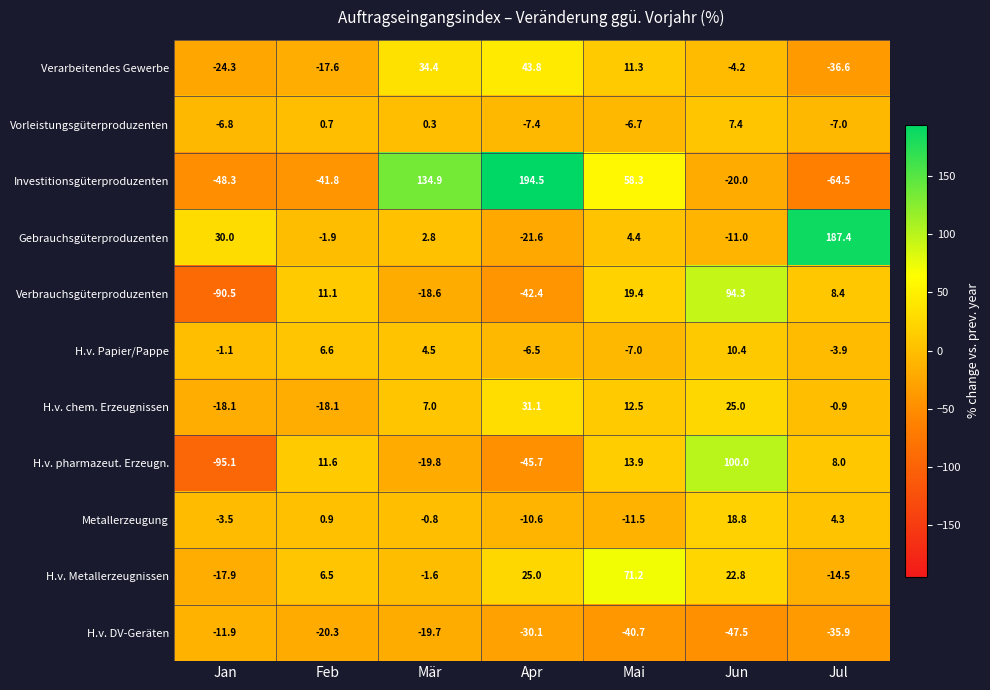

What is the total value across all series at Feb?

-62.3